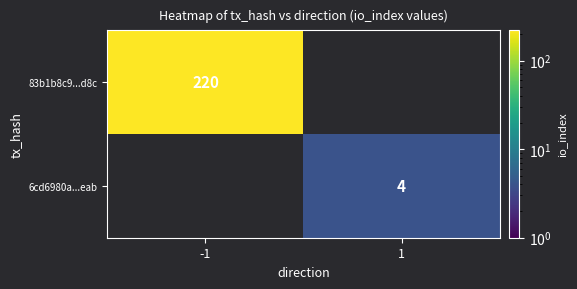

Is it true that 6cd6980a...eab equals 2.0 at 1?

False